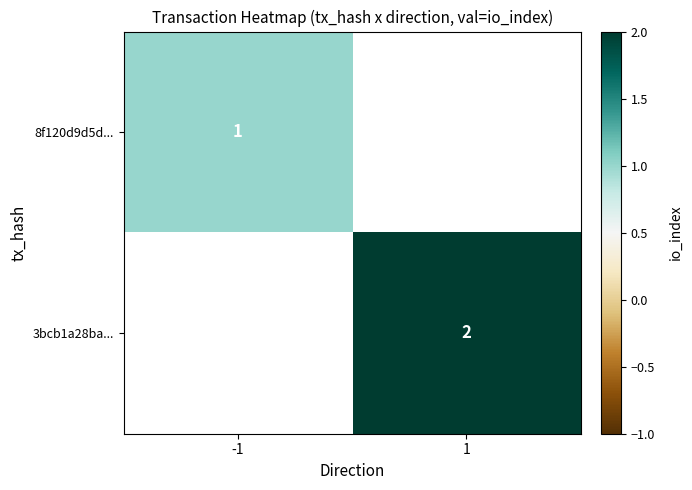

Which label corresponds to the largest value in the chart?

1